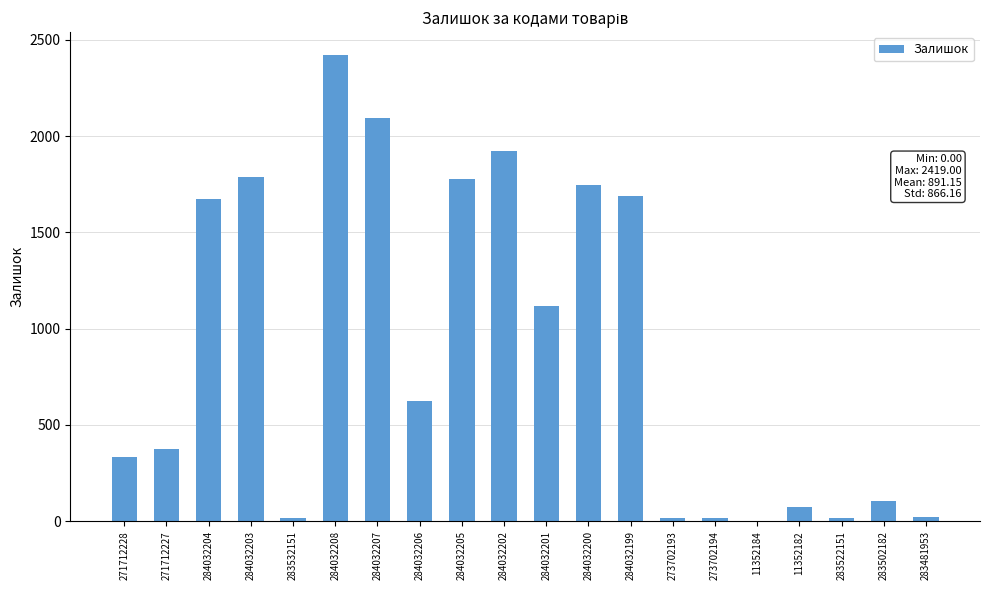

How many series are shown in this chart?

1